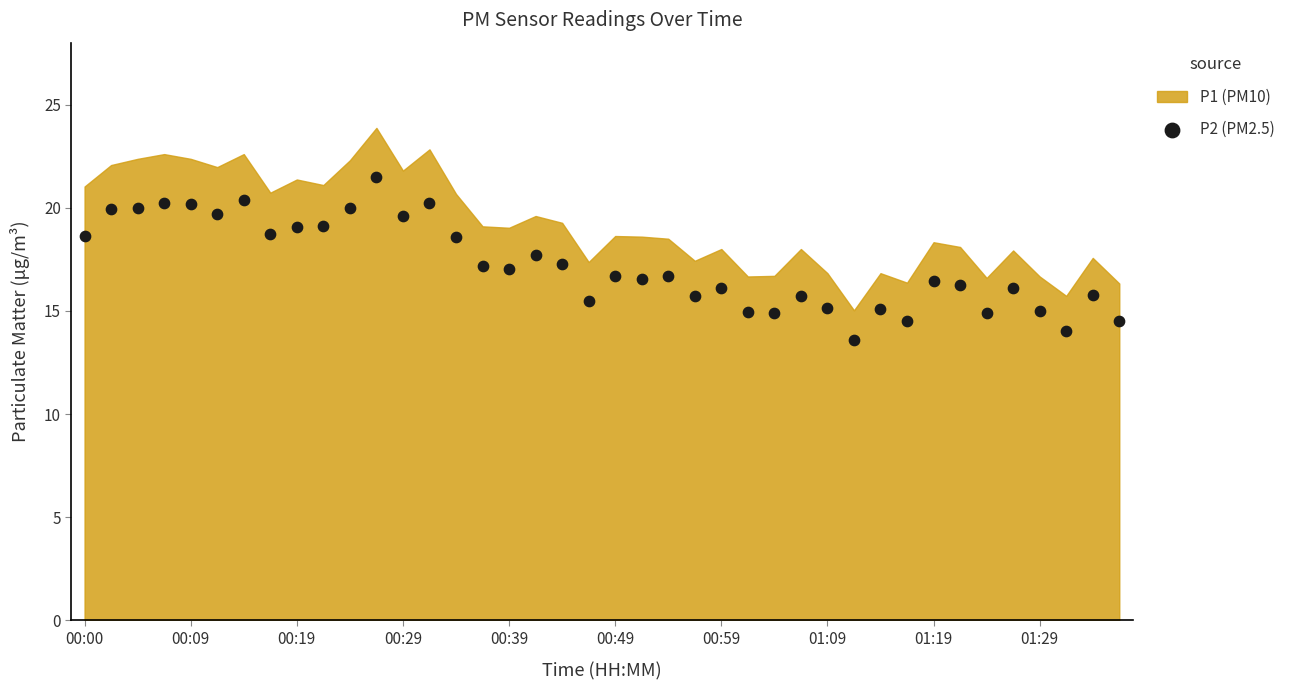

What is the range of Y values (max minus min)?

7.9